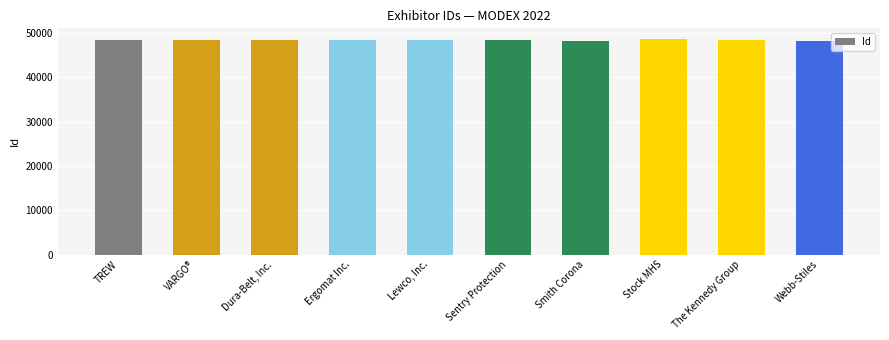

Where does the data first go above 48367?

VARGO®